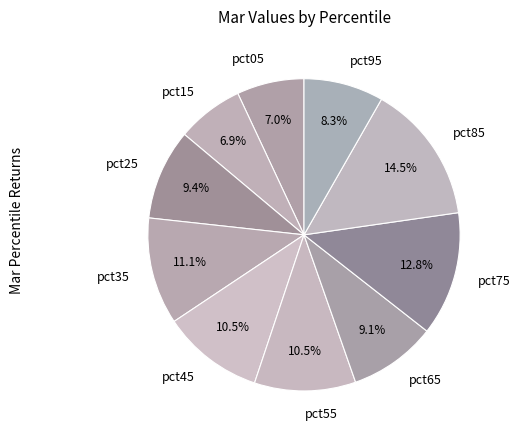

True or false: pct35 accounts for 11% of the total.

True